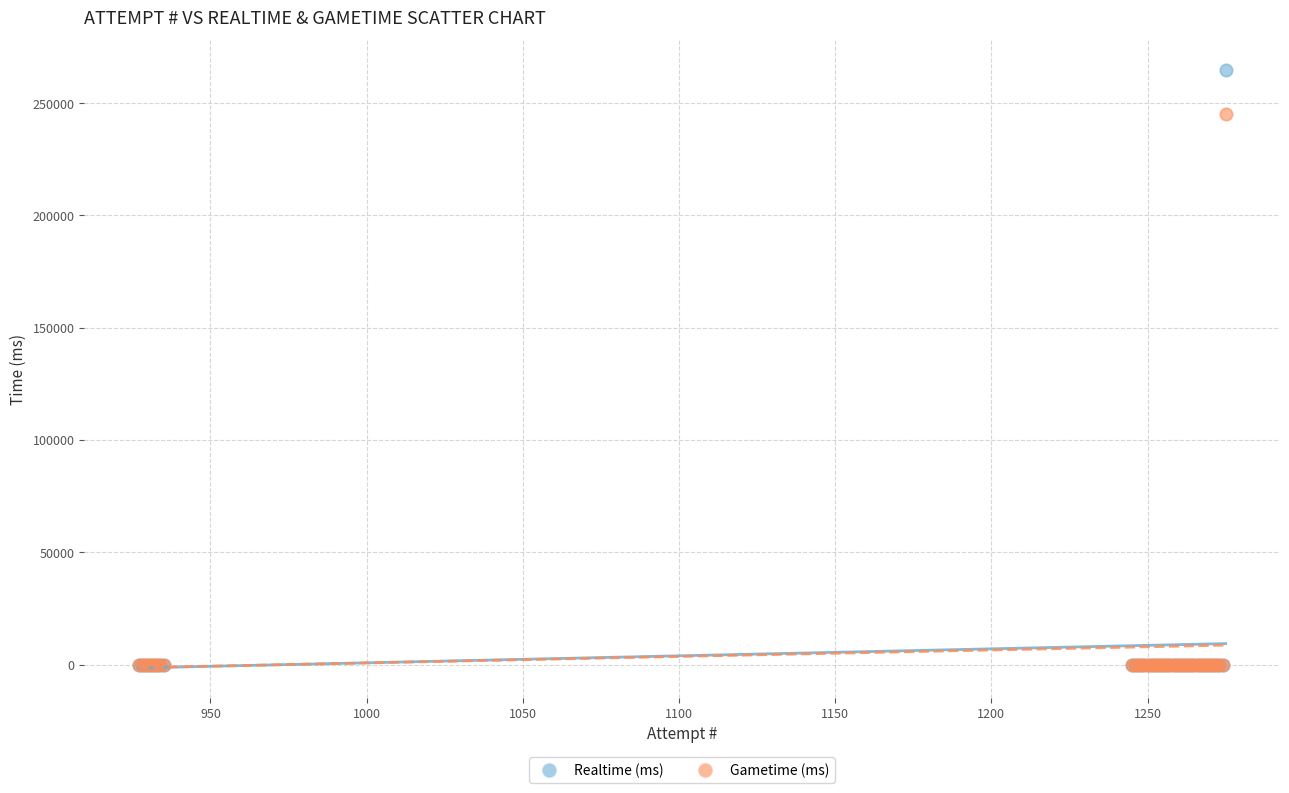

Across all series, what Y value is closest to 132338?

245044